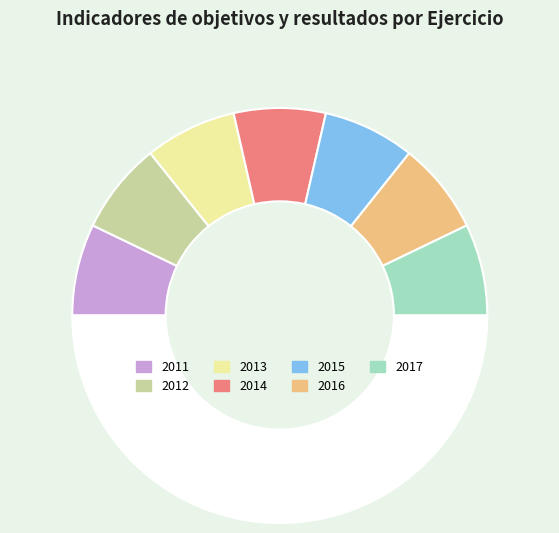

How many segments does this pie chart have?

8